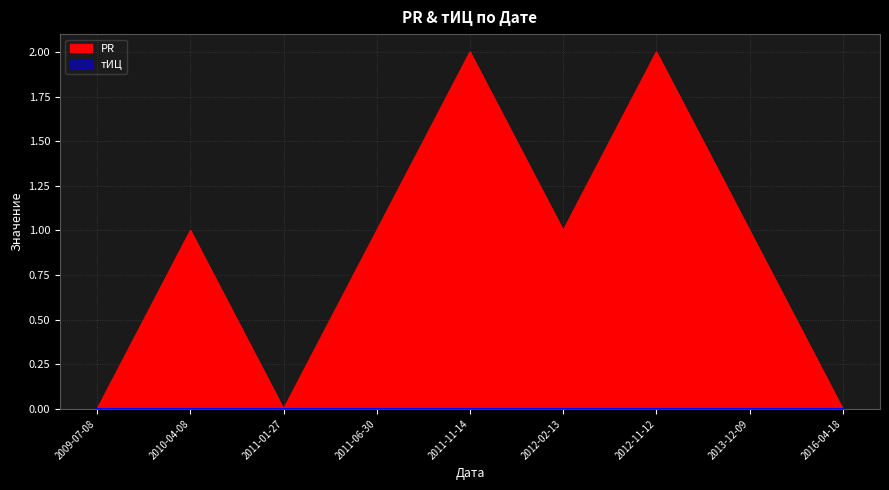

Does the chart display data point markers on the line(s)?

No